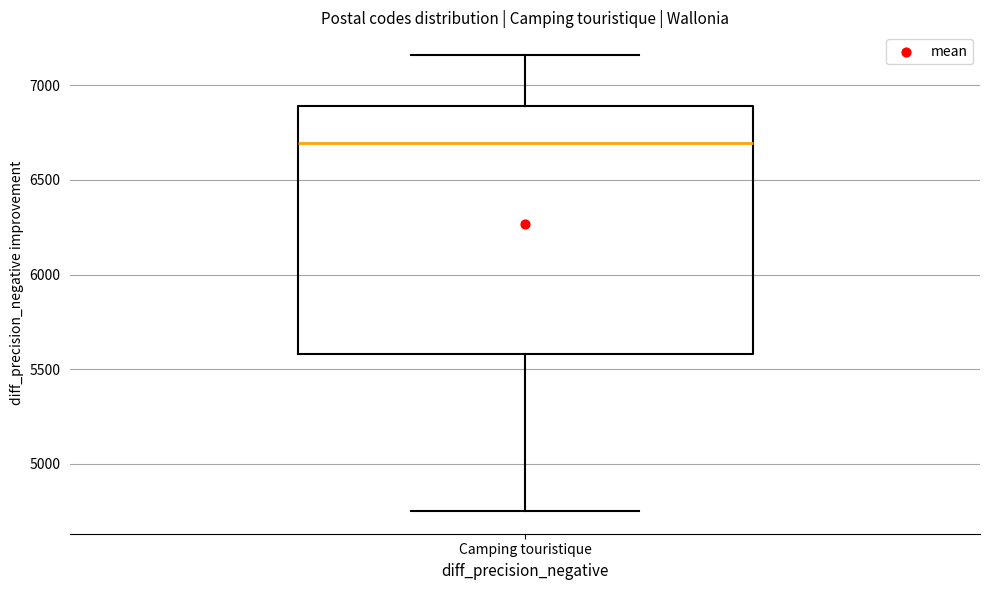

Transcribe this box plot: give where the median line is, the range the box spans, and where the two whiskers end, as read against the y-axis. The values are not printed on the chart, so give them approximately, as read against the axis.

median 6700, box 5600 to 6900, whiskers 4750 to 7150